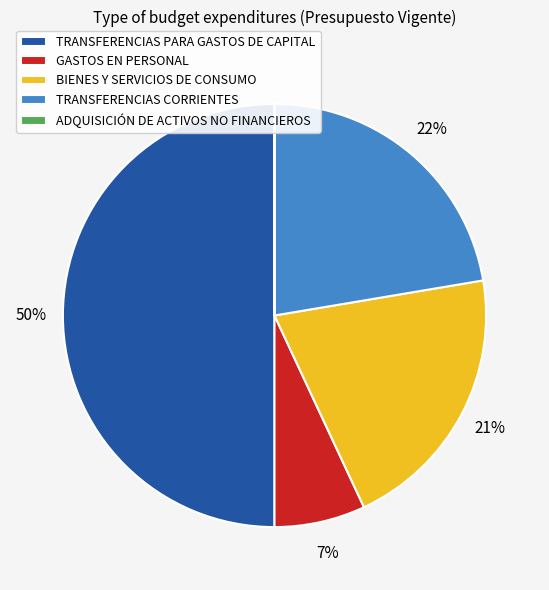

Which category has the biggest portion of the pie?

TRANSFERENCIAS PARA GASTOS DE CAPITAL